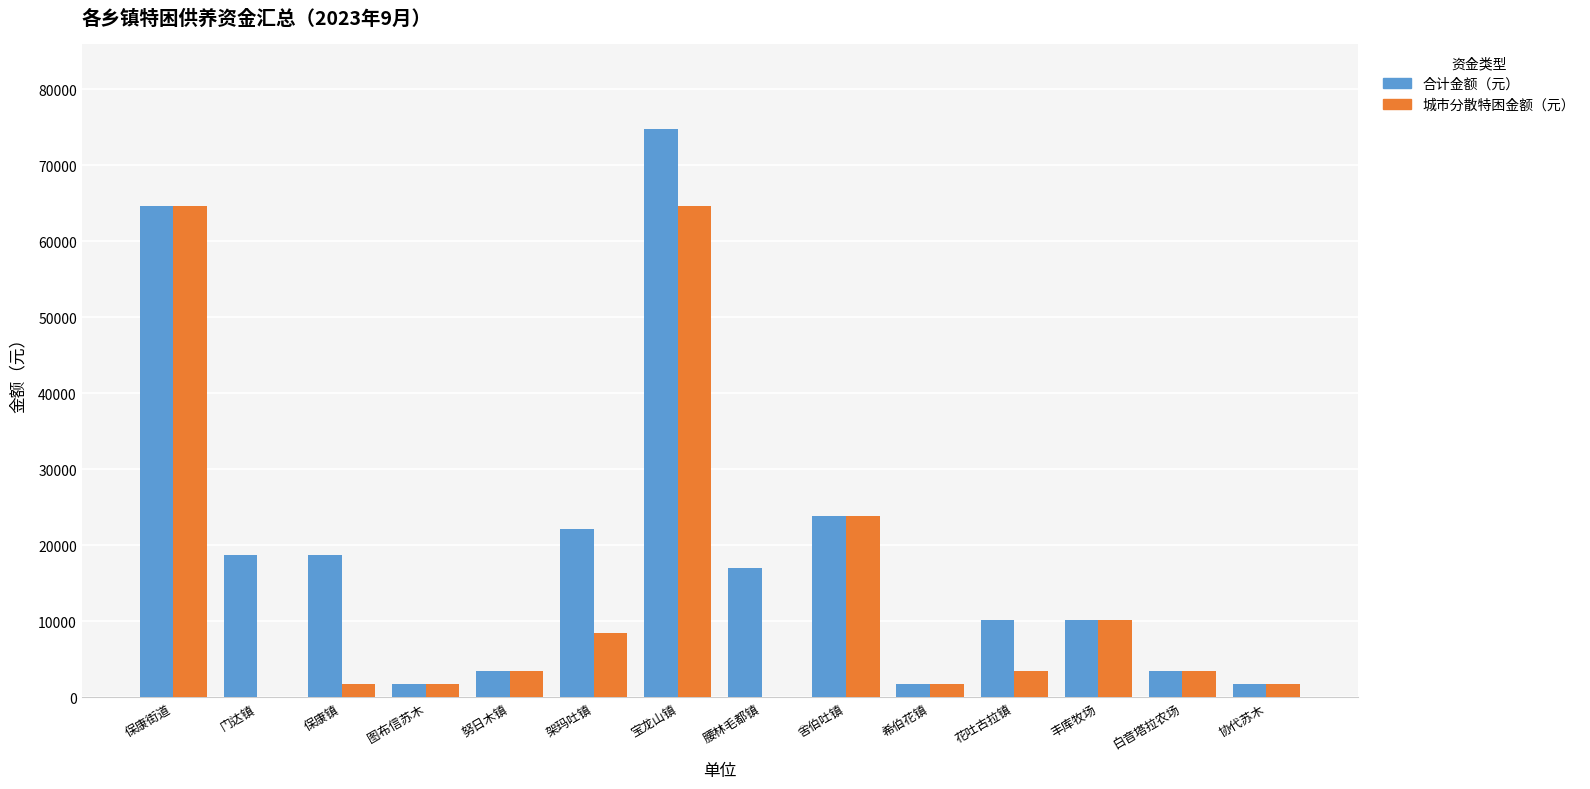

What is the highest value of the 城市分散特困金额（元） series?

64600